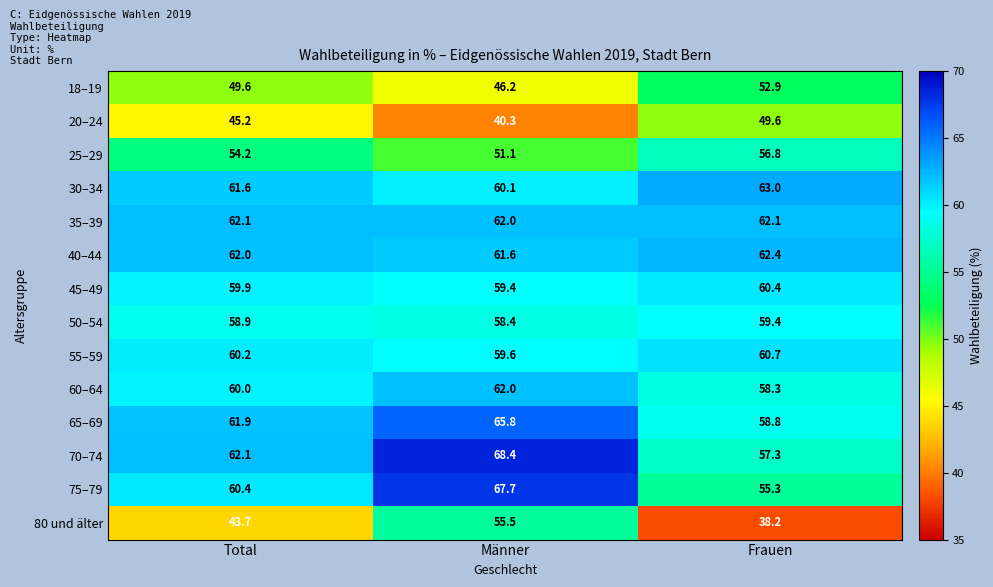

What is the difference between the highest and lowest values at Total?

18.4